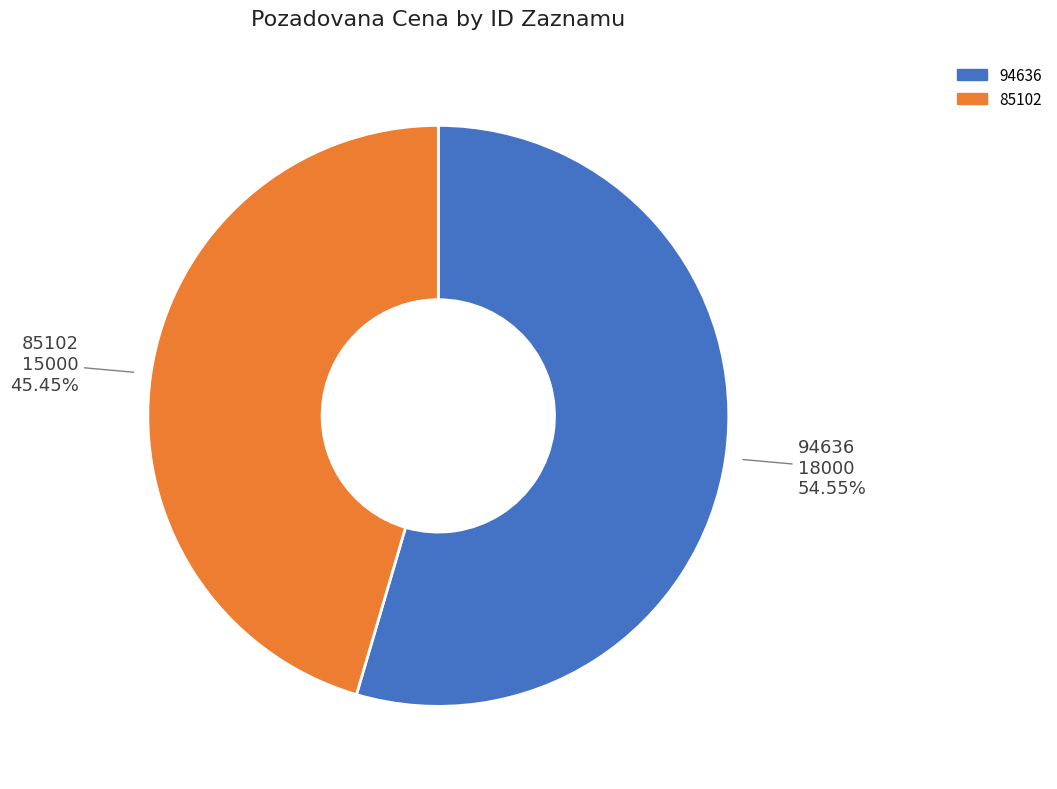

To the nearest percent, what percentage of the pie is 94636?

55%